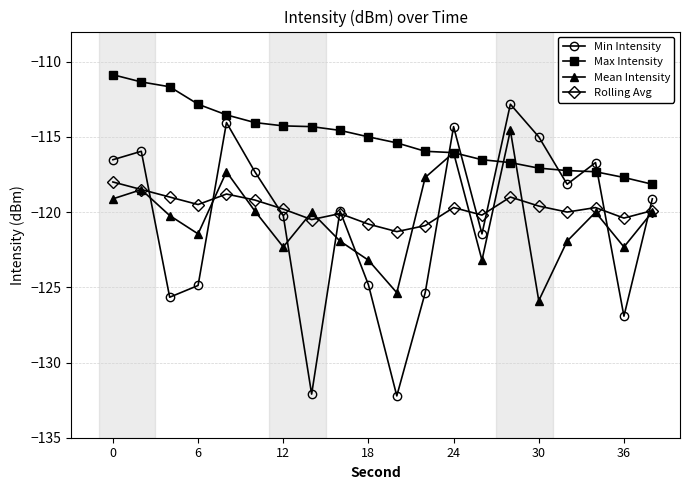

Which series has the largest range (max minus min)?

Min Intensity